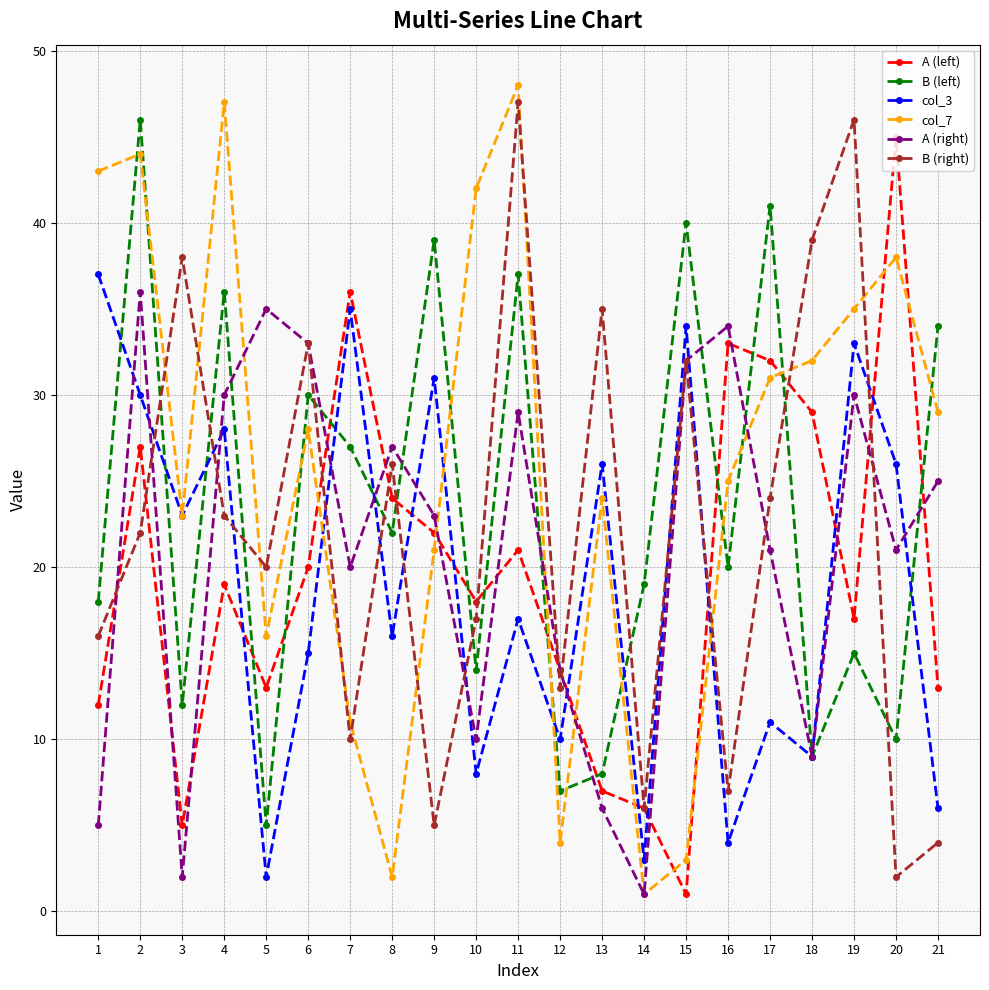

How many times do A (left) and B (left) cross each other?

12